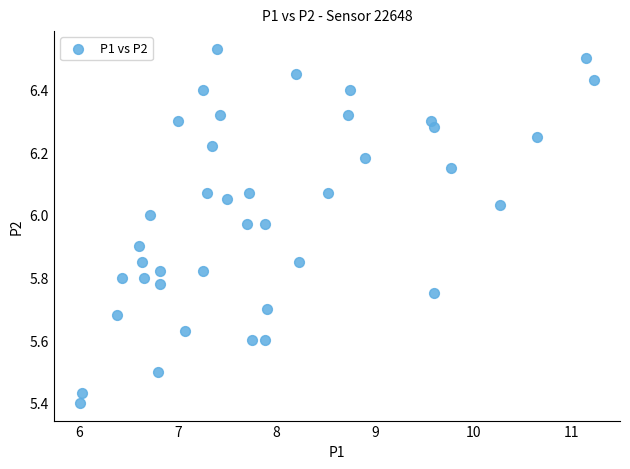

What is the range of Y values (max minus min)?

1.1